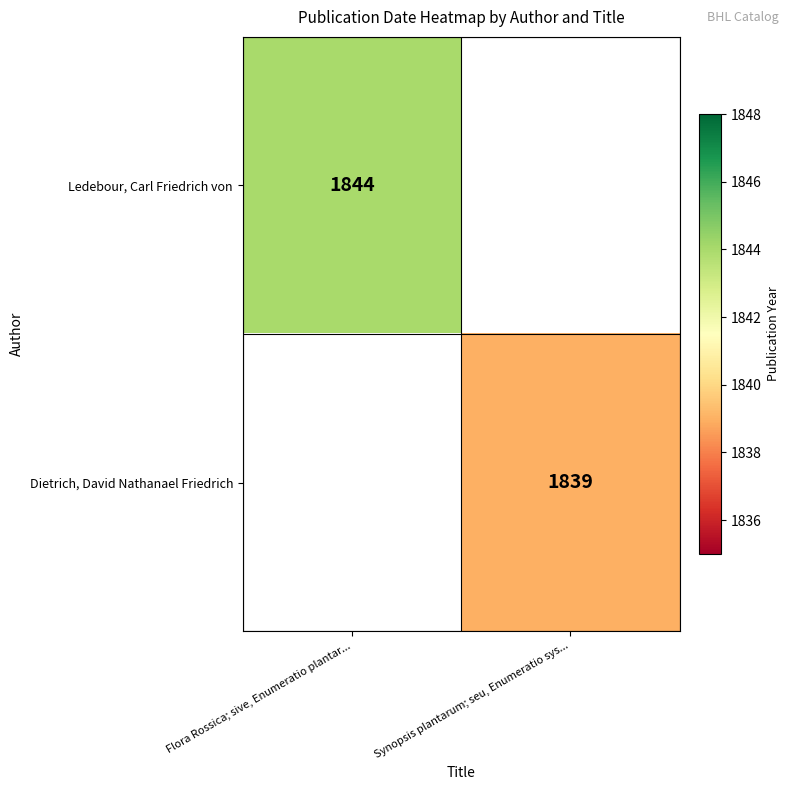

True or false: Ledebour, Carl Friedrich von has a value of 810 at Flora Rossica; sive, Enumeratio plantar....

False